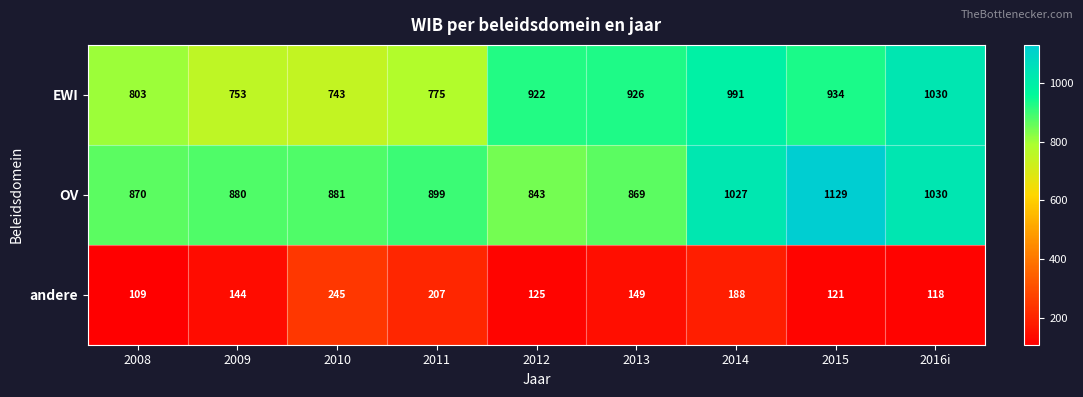

Which series changed the most between 2012 and 2014?

OV